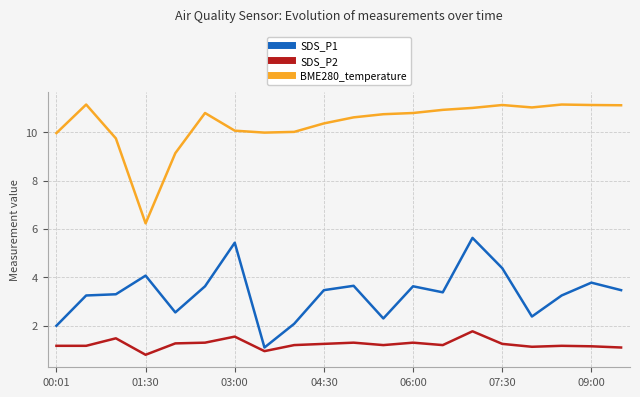

What is the difference between the maximum and minimum values in the BME280_temperature series?

4.9